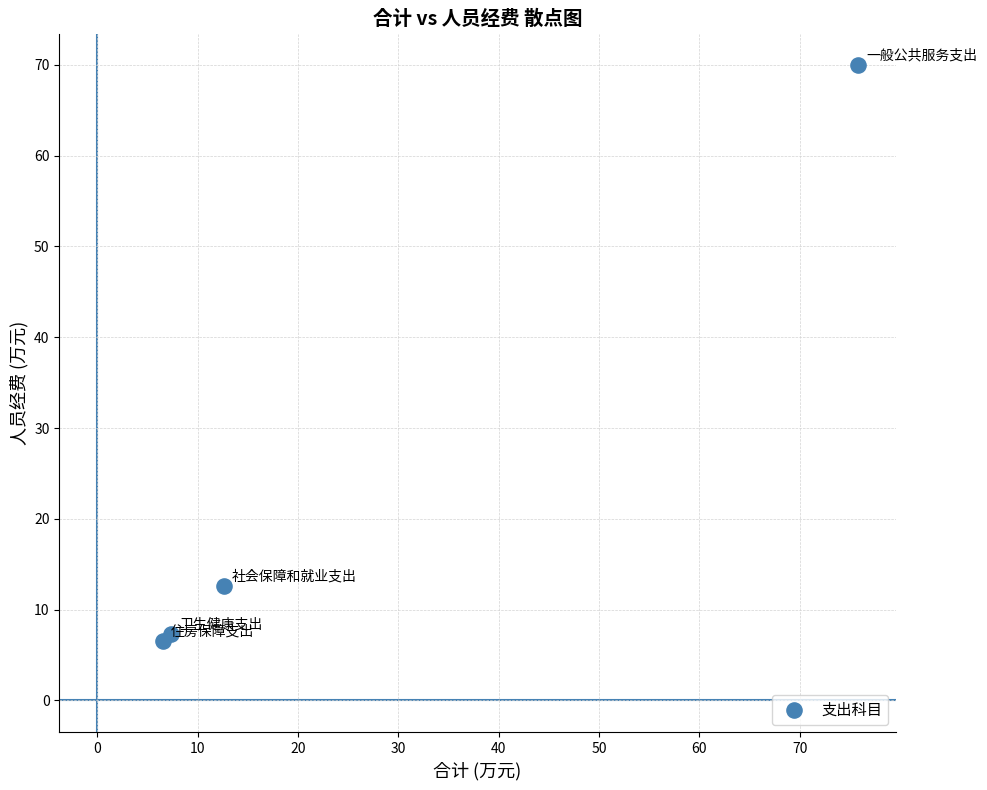

What Y value in the scatter plot is closest to 38?

12.6